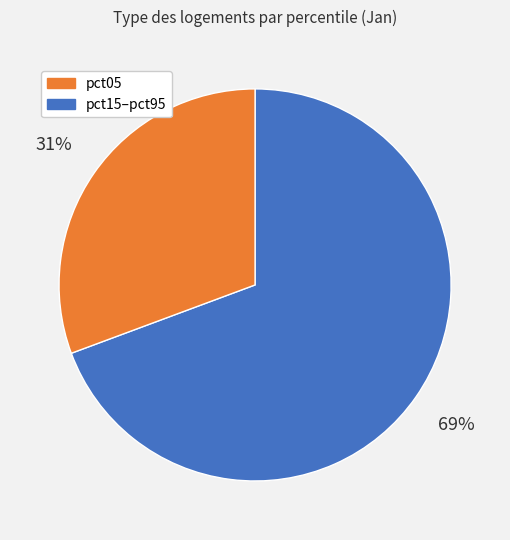

Is there any slice that represents more than half of the pie?

Yes